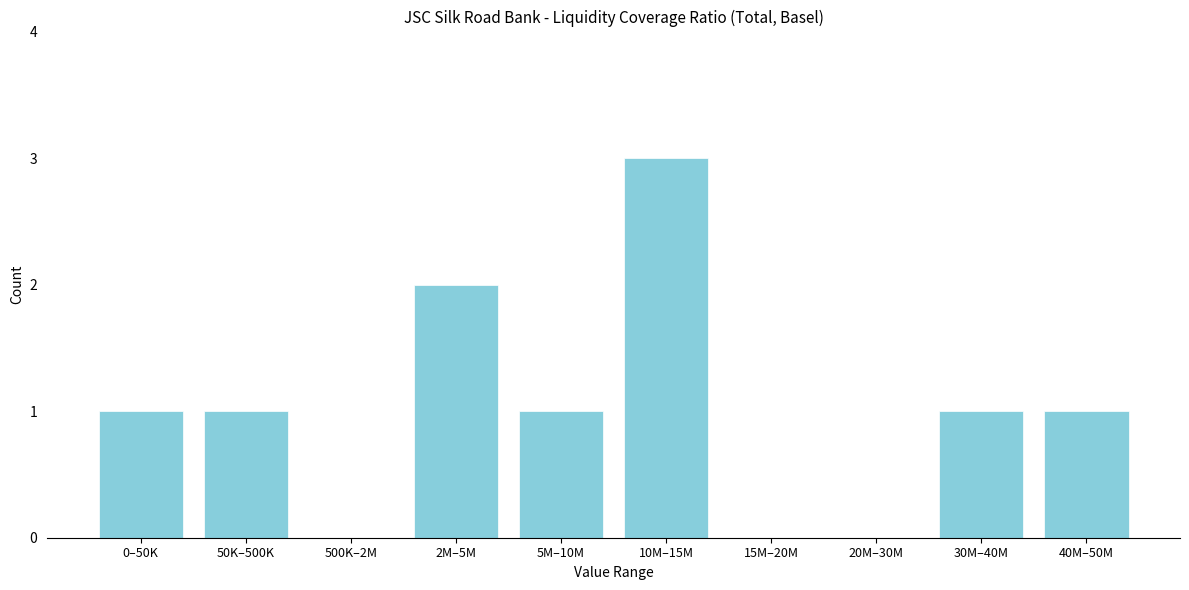

Reading left to right, transcribe all the data shown in this chart.

0–50K=1	50K–500K=1	500K–2M=0	2M–5M=2	5M–10M=1	10M–15M=3	15M–20M=0	20M–30M=0	30M–40M=1	40M–50M=1